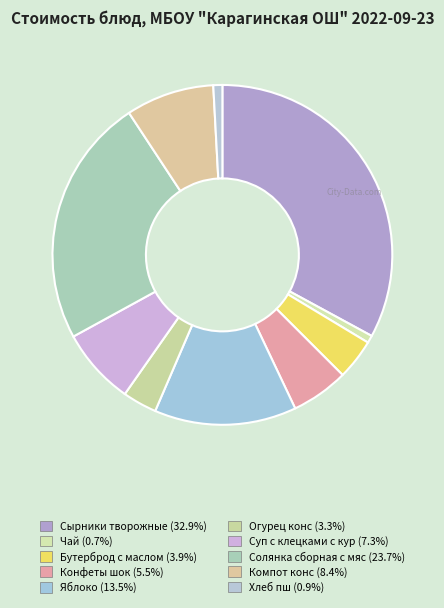

What percentage is NOT represented by Бутерброд с маслом?

96.1%